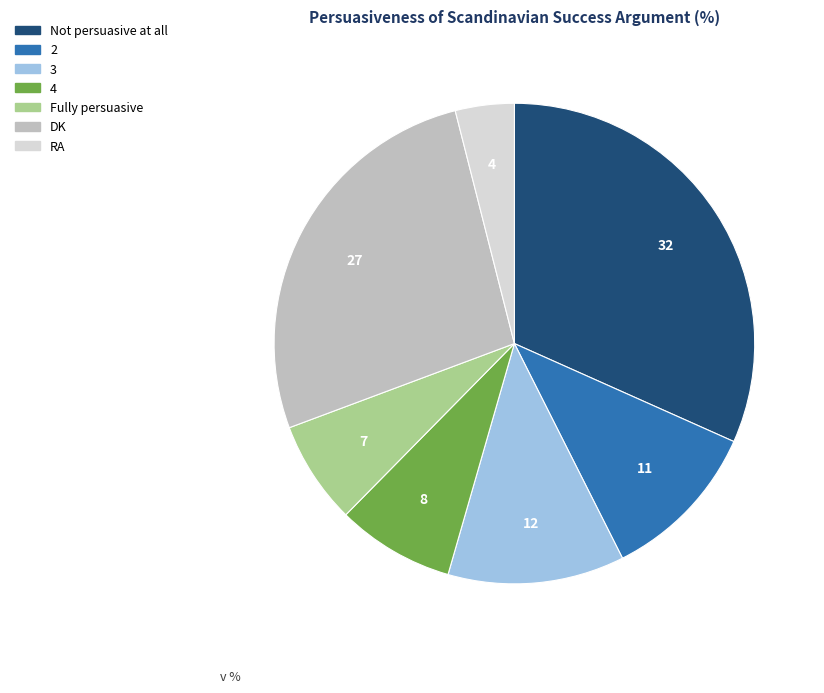

True or false: 2 accounts for 21% of the total.

False